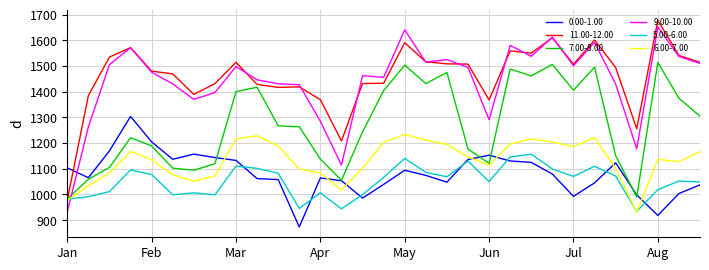

After their last crossing, which series has the higher values: 0.00-1.00 or 11.00-12.00?

11.00-12.00